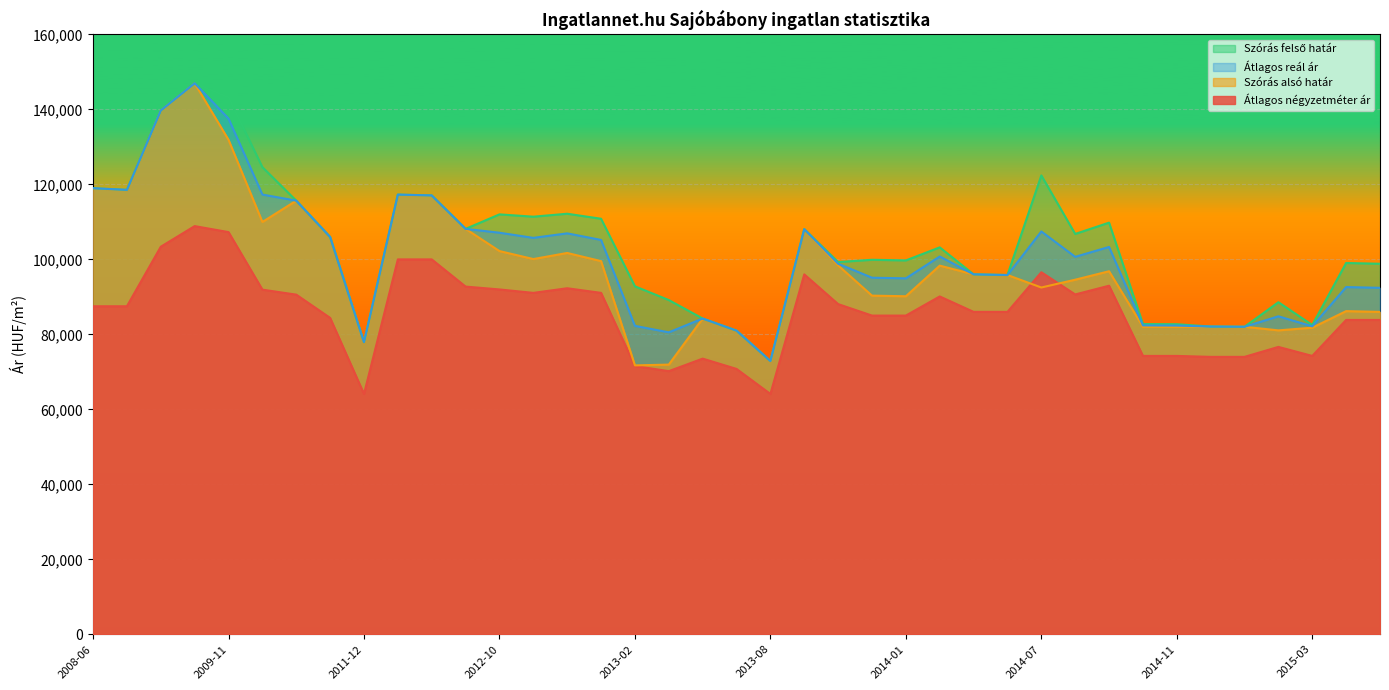

Which series has the widest spread of values?

Szórás alsó határ